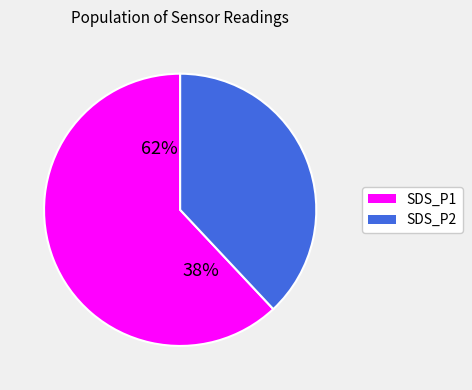

How many slices are in this pie chart?

2